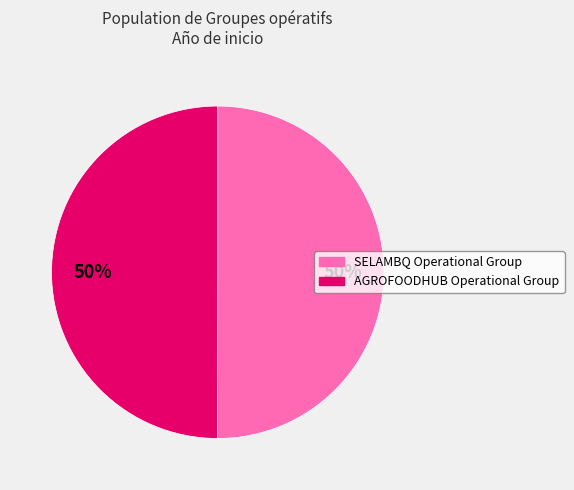

The SELAMBQ Operational Group slice represents 45% of the pie. True or false?

False